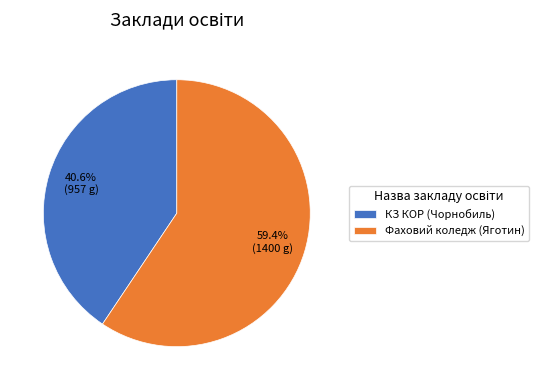

Count the number of slices in the pie.

2